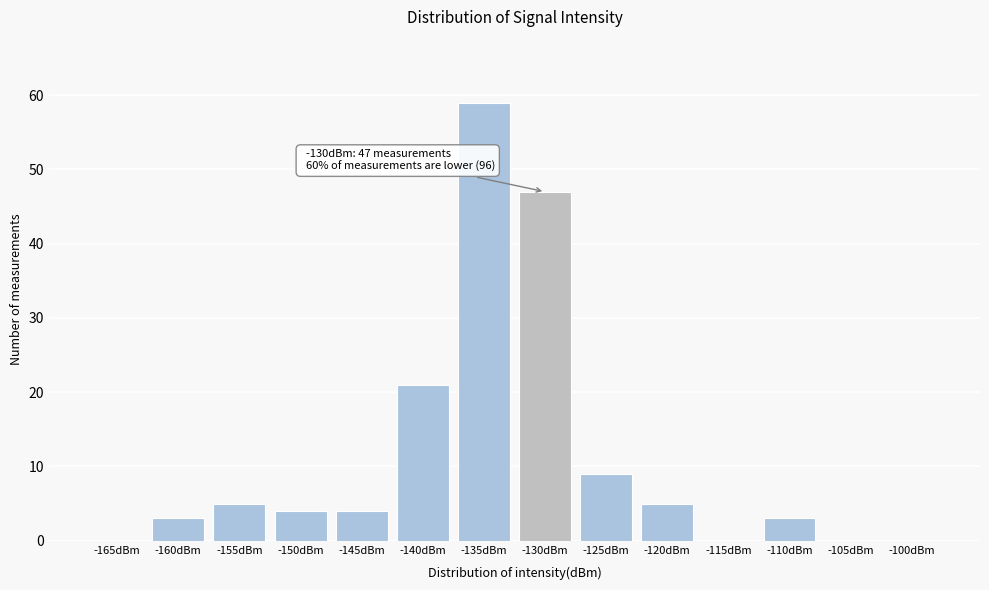

Reading left to right, what are all the values shown in this chart?

-165dBm=0	-160dBm=3	-155dBm=5	-150dBm=4	-145dBm=4	-140dBm=21	-135dBm=59	-130dBm=47	-125dBm=9	-120dBm=5	-115dBm=0	-110dBm=3	-105dBm=0	-100dBm=0